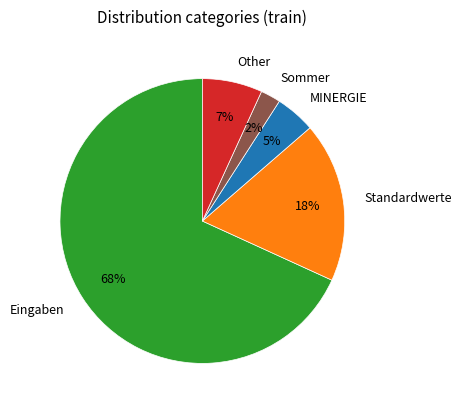

Is there a majority slice in this chart?

Yes